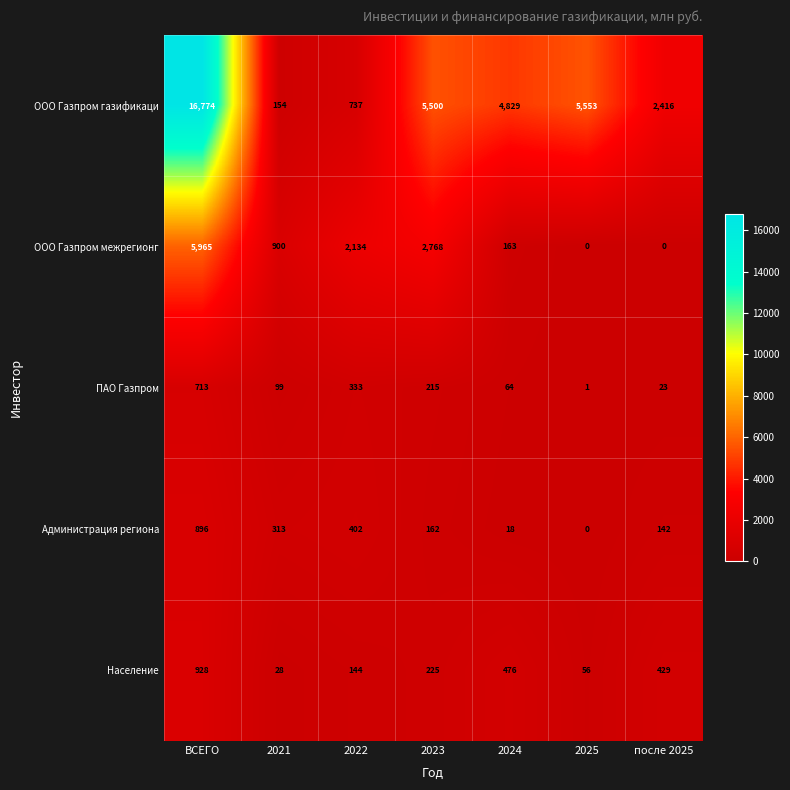

What is the maximum value for Население?

928